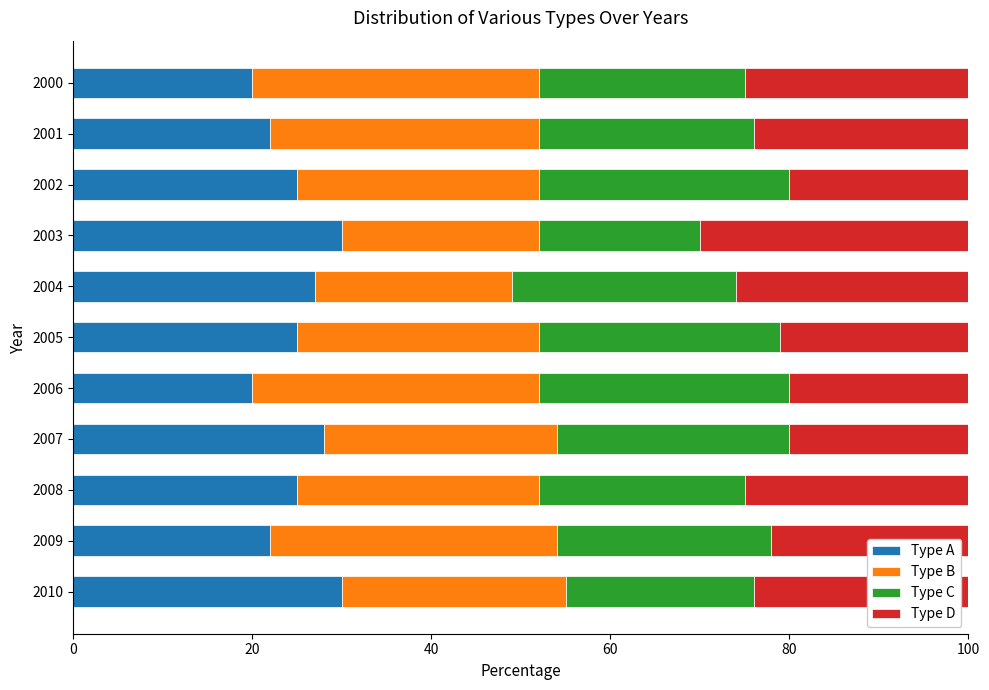

Count the number of data series in this chart.

4